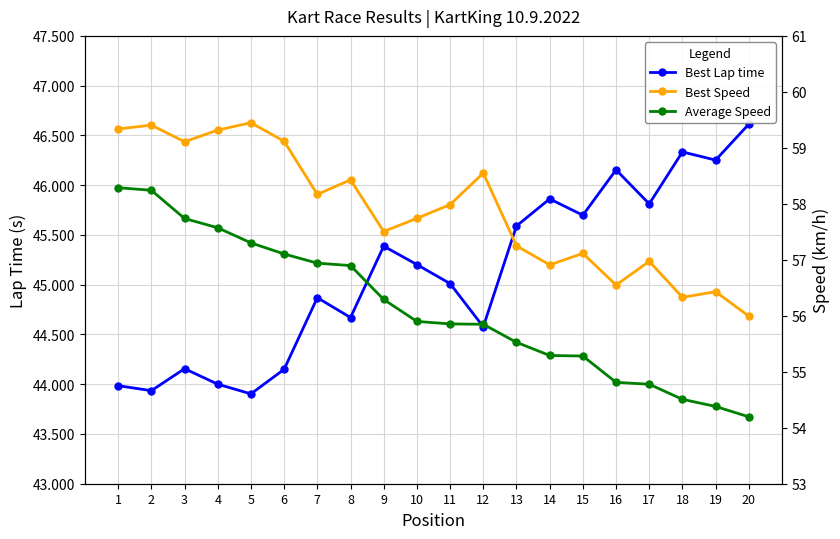

Reading left to right, transcribe all the data shown in this chart.

Best Lap time: 1=44.0	2=43.9	3=44.2	4=44.0	5=43.9	6=44.1	7=44.9	8=44.7	9=45.4	10=45.2	11=45.0	12=44.6	13=45.6	14=45.9	15=45.7	16=46.2	17=45.8	18=46.3	19=46.3	20=46.6
Best Speed: 1=59.3	2=59.4	3=59.1	4=59.3	5=59.4	6=59.1	7=58.2	8=58.4	9=57.5	10=57.7	11=58.0	12=58.5	13=57.2	14=56.9	15=57.1	16=56.5	17=57.0	18=56.3	19=56.4	20=56.0
Average Speed: 1=58.3	2=58.2	3=57.7	4=57.6	5=57.3	6=57.1	7=56.9	8=56.9	9=56.3	10=55.9	11=55.9	12=55.8	13=55.5	14=55.3	15=55.3	16=54.8	17=54.8	18=54.5	19=54.4	20=54.2